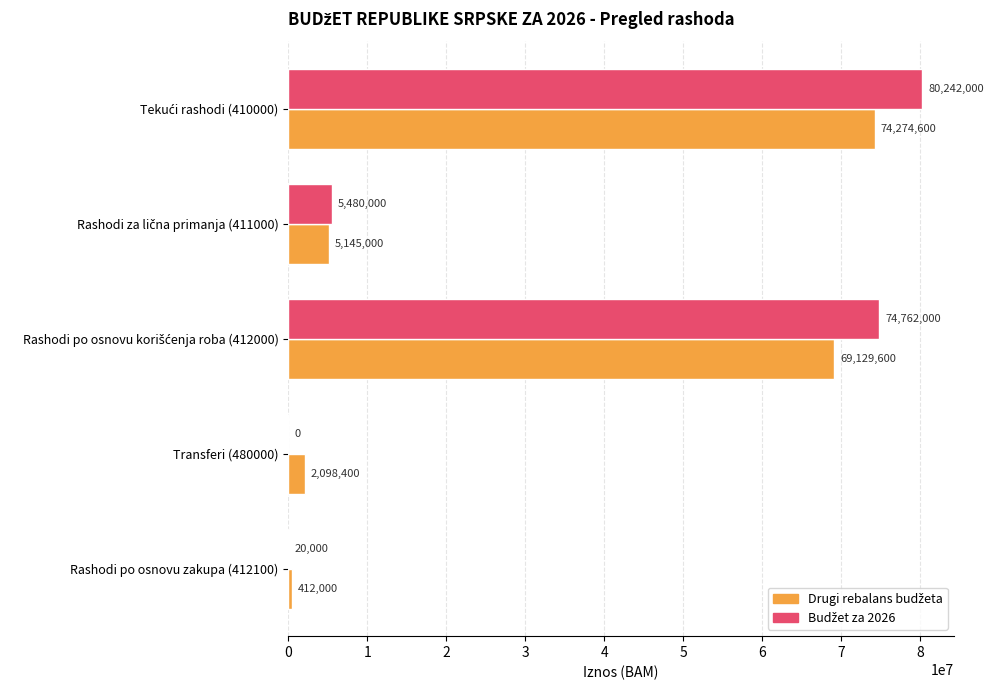

What is the maximum value shown in the chart?

80242000